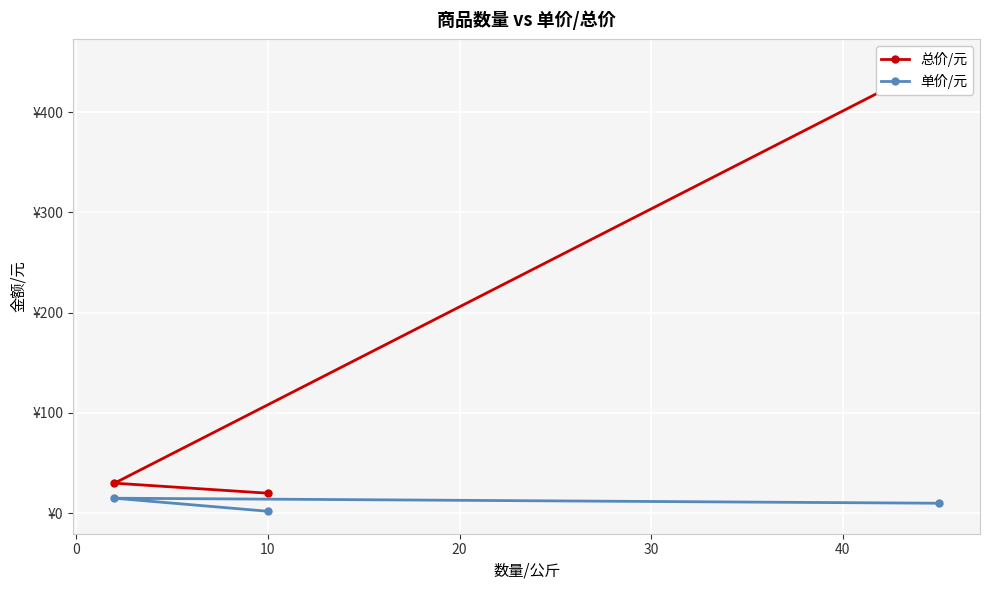

Which series has the largest total across all categories?

总价/元